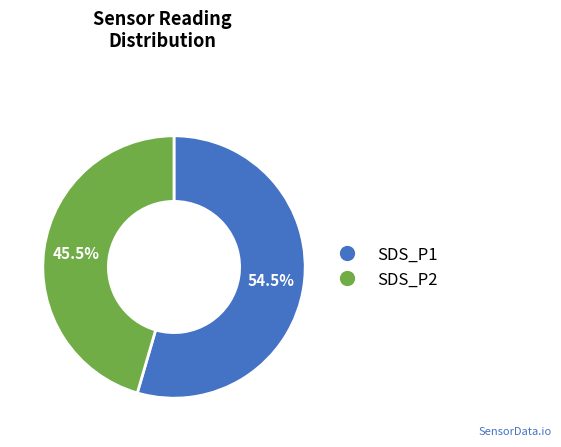

Is there a majority slice in this chart?

Yes